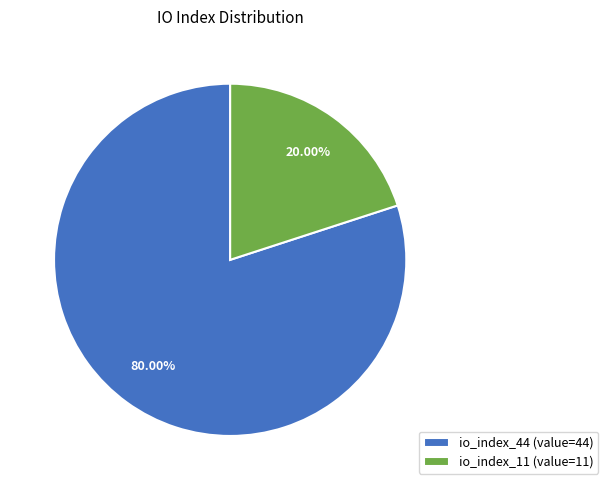

True or false: io_index_44 accounts for 93% of the total.

False